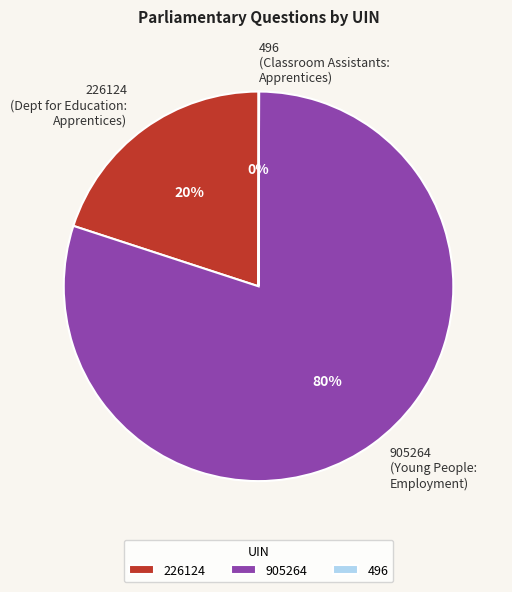

Do 905264 (Young People: Employment) and 226124 (Dept for Education: Apprentices) together represent more than half of the pie?

Yes